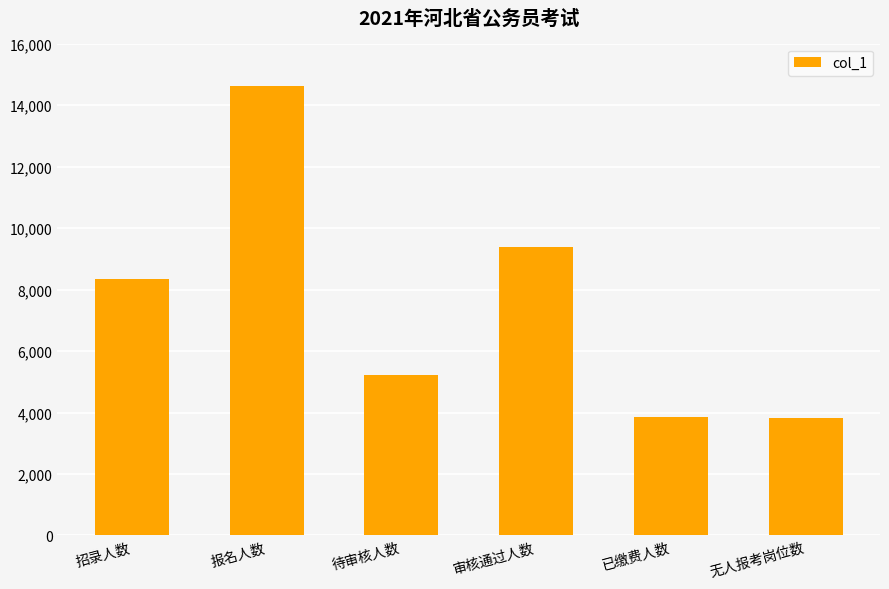

What is the minimum value shown in the chart?

3810